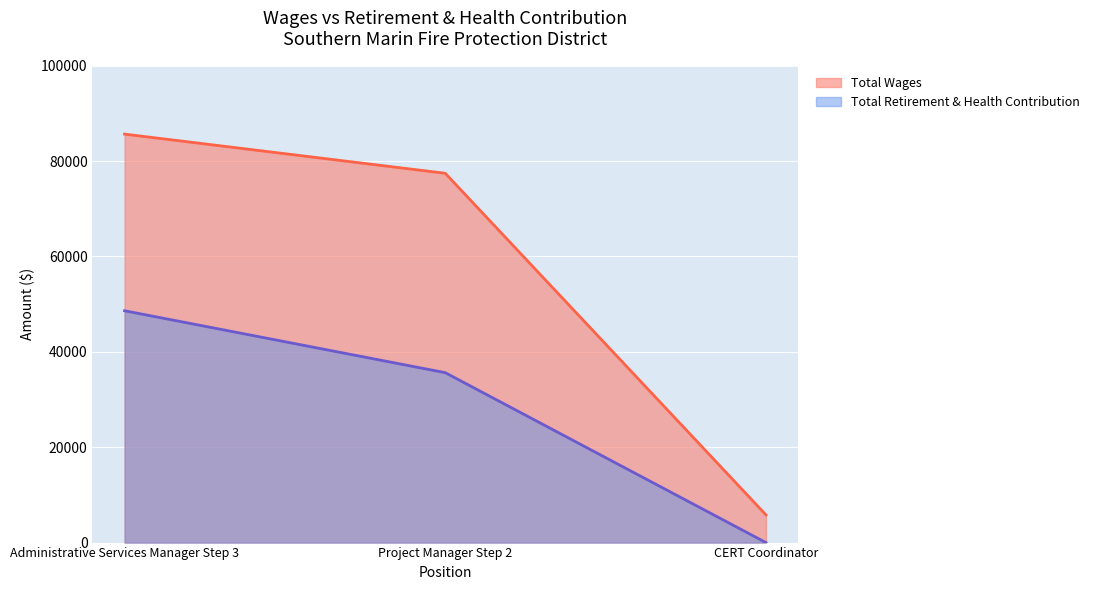

Which series has the largest total across all categories?

Total Wages